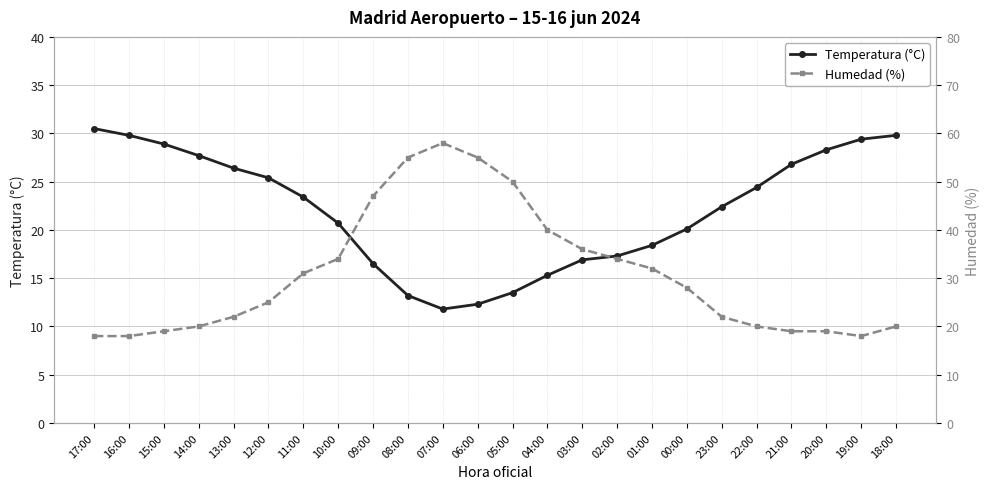

Where is the first local minimum for Humedad (%)?

19:00